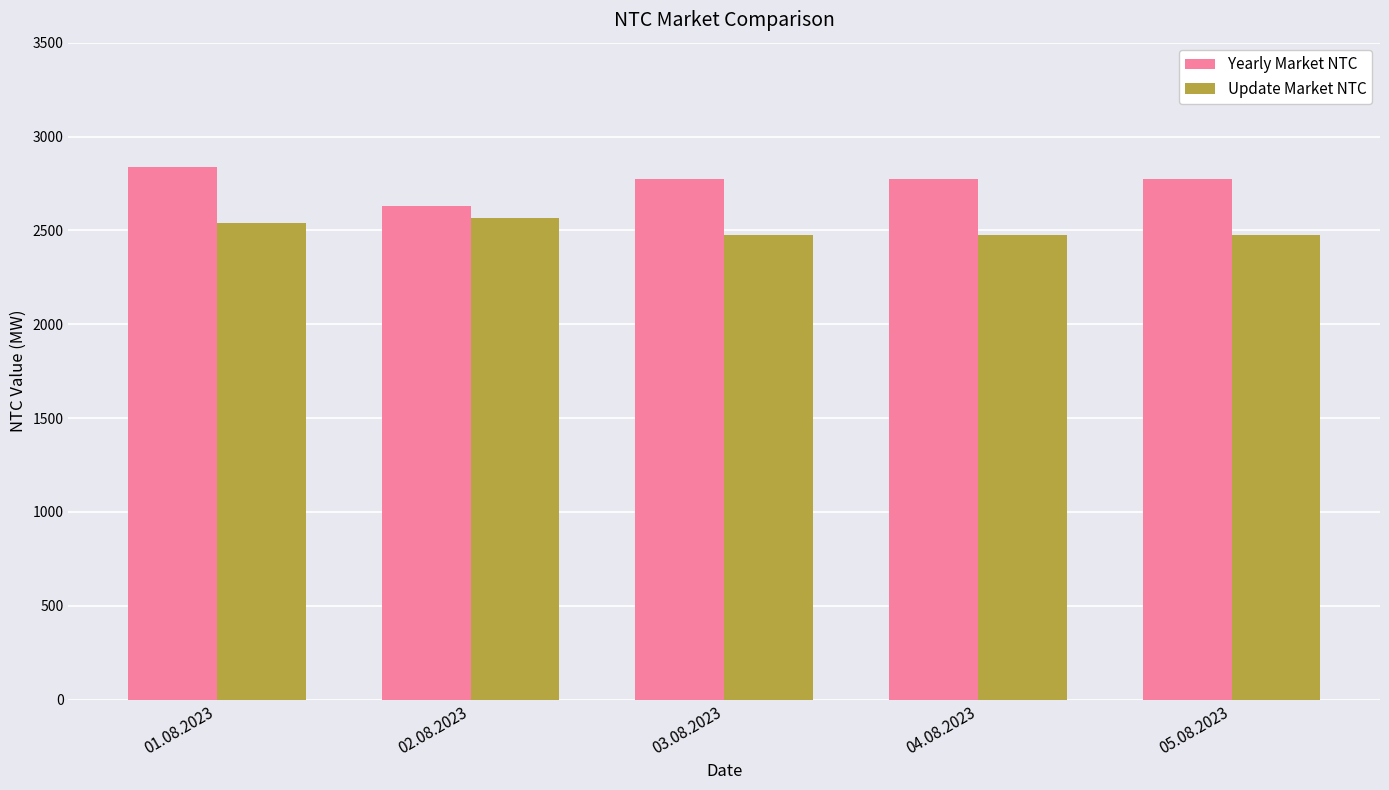

What is the sum of the Yearly Market NTC values at 02.08.2023 and 01.08.2023?

5465